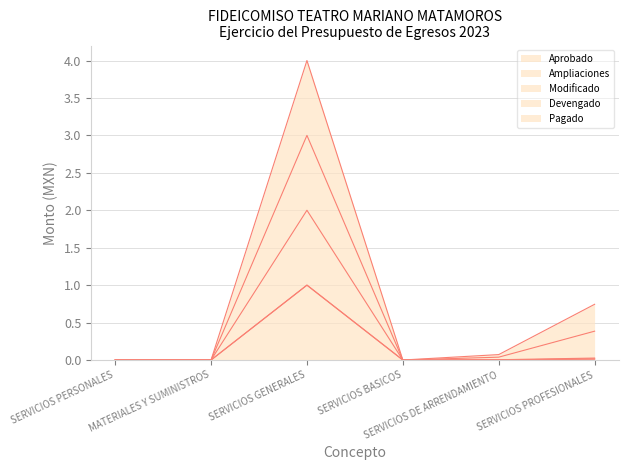

Which label corresponds to the largest value in the chart?

SERVICIOS GENERALES